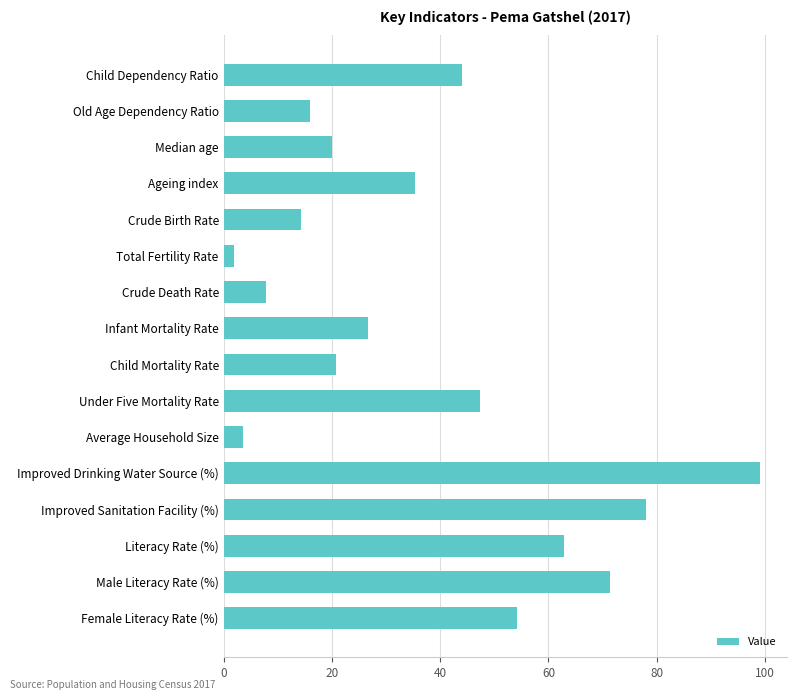

What is the difference between the maximum and second lowest values?

95.6